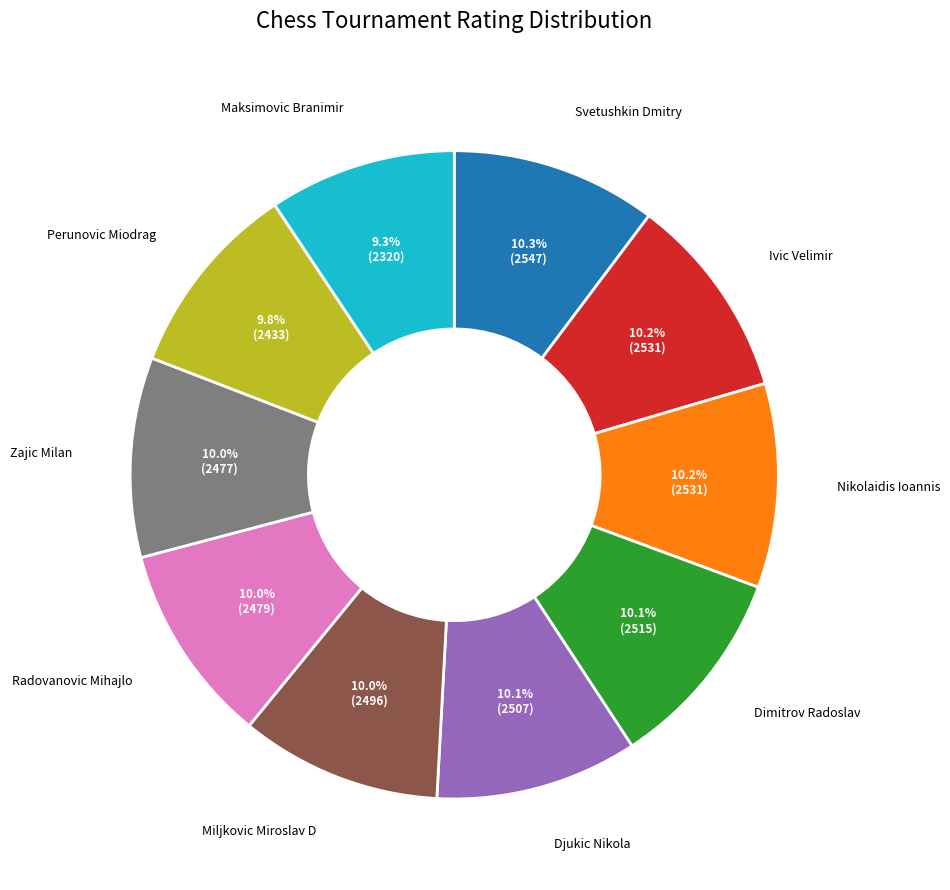

To the nearest percent, what is the combined percentage of Dimitrov Radoslav and Nikolaidis Ioannis?

20%